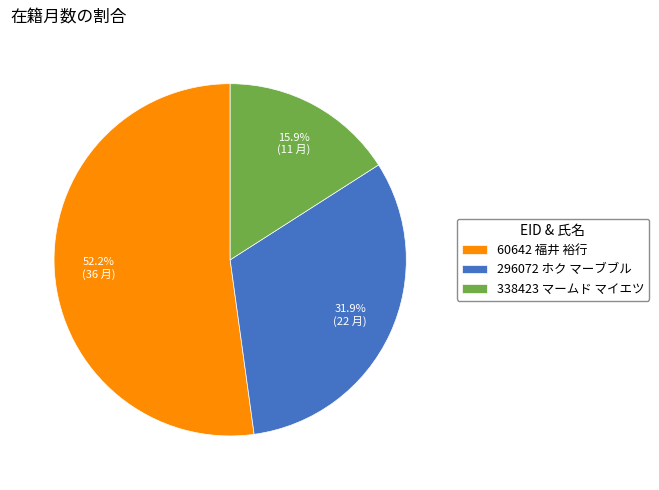

What is the smallest slice in the pie chart?

338423 マームド マイエツ